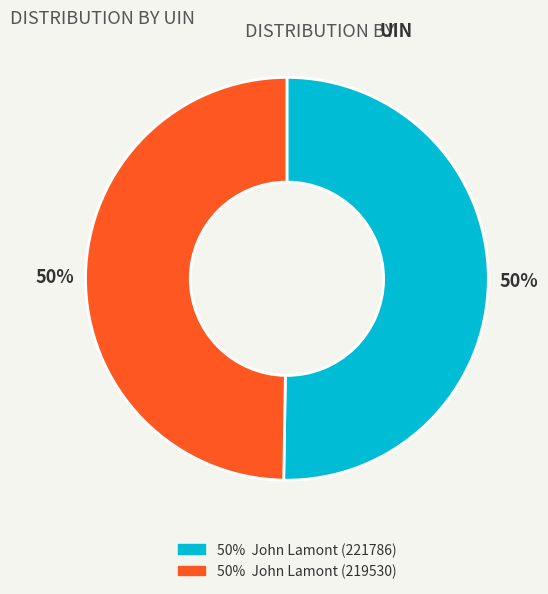

Is it true that 50% John Lamont (219530) is 50% of the pie?

True